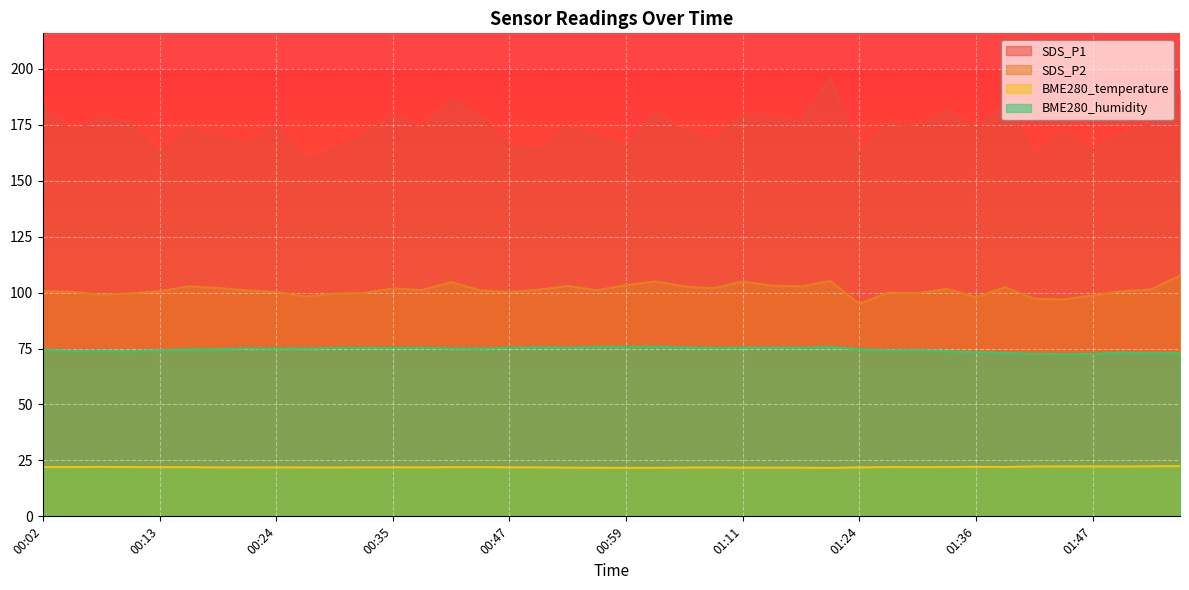

What is the average value of the BME280_temperature series?

22.0